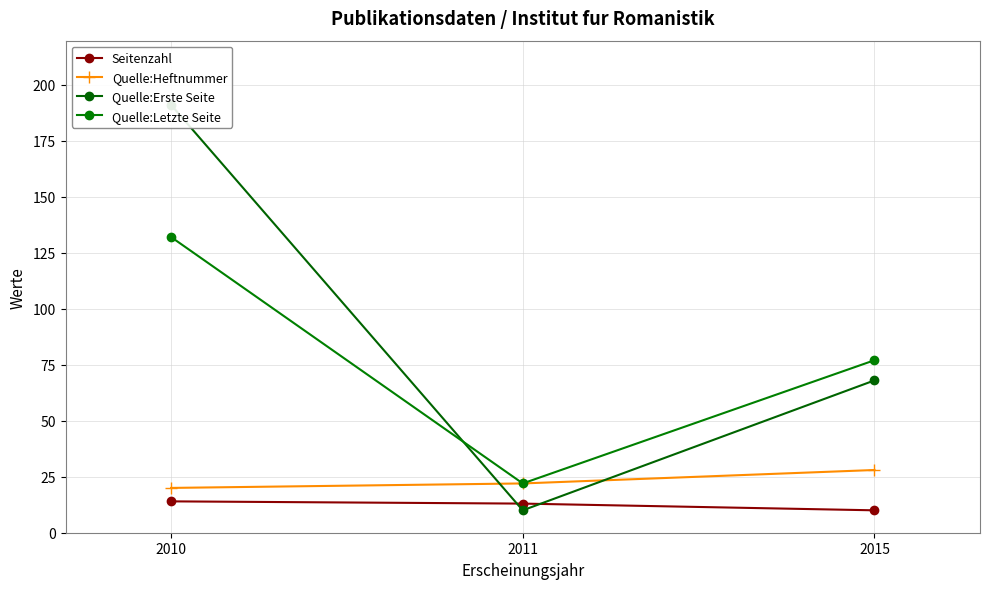

Where does the Quelle:Letzte Seite series first go above 77?

2010